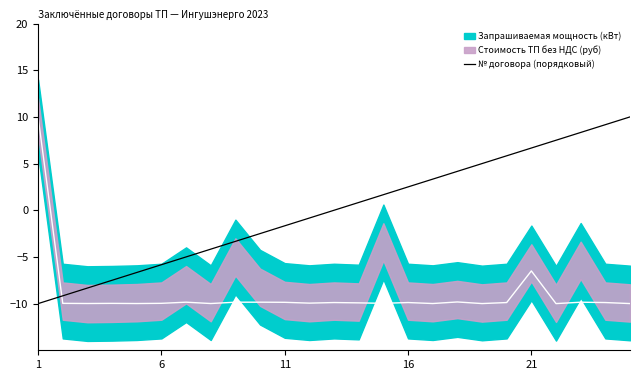

True or false: there are more than 2 points higher than both neighbors.

False